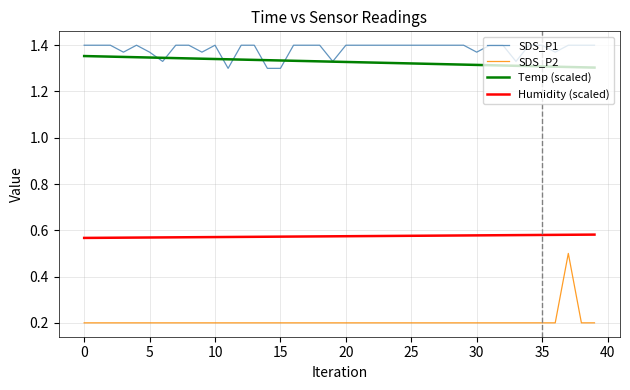

Which series has the widest spread of values?

SDS_P2